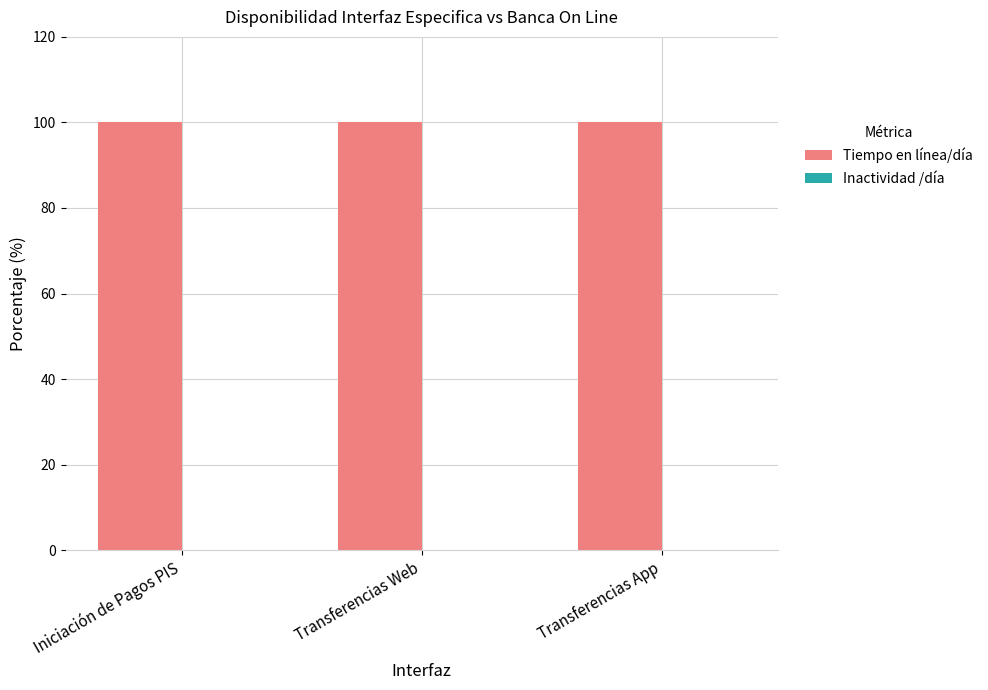

How many bars are there in total?

6